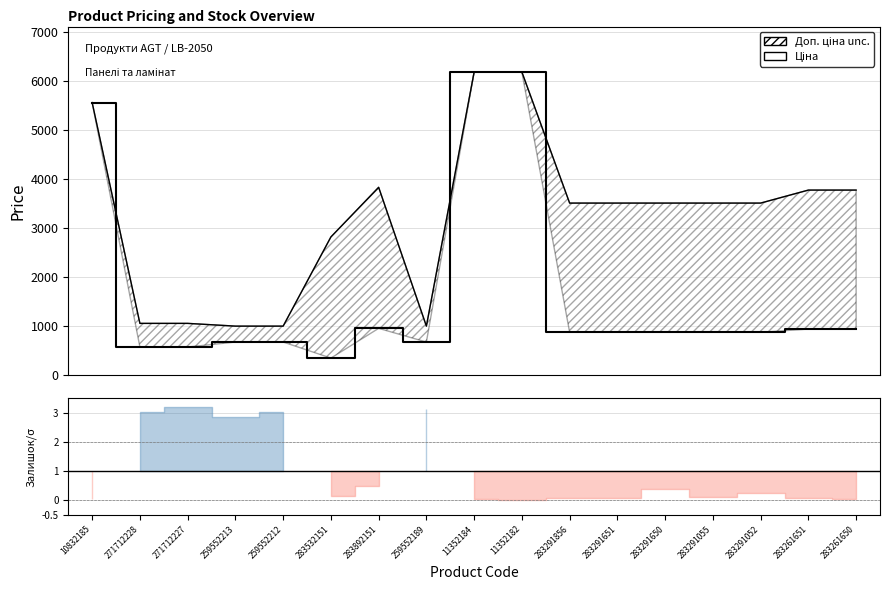

At which category is the sum across all series the highest?

11352184